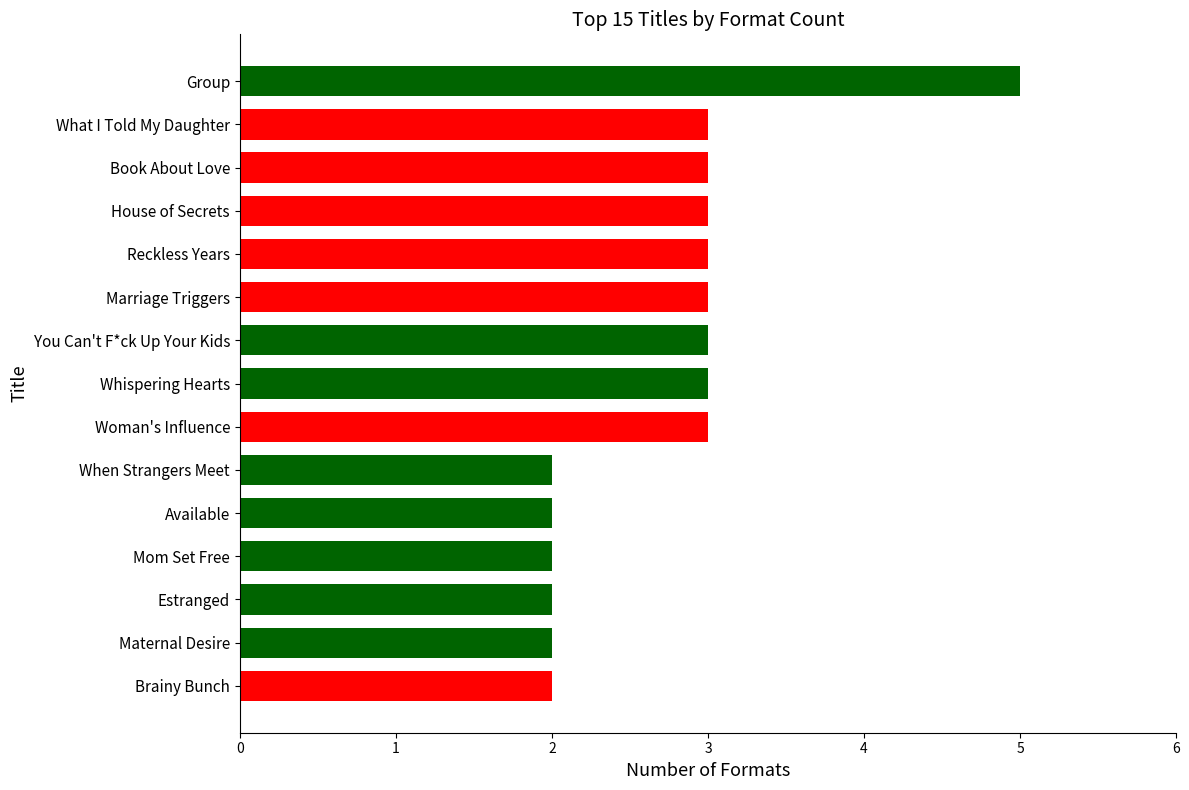

Which has a higher value, Available or You Can't F*ck Up Your Kids?

You Can't F*ck Up Your Kids